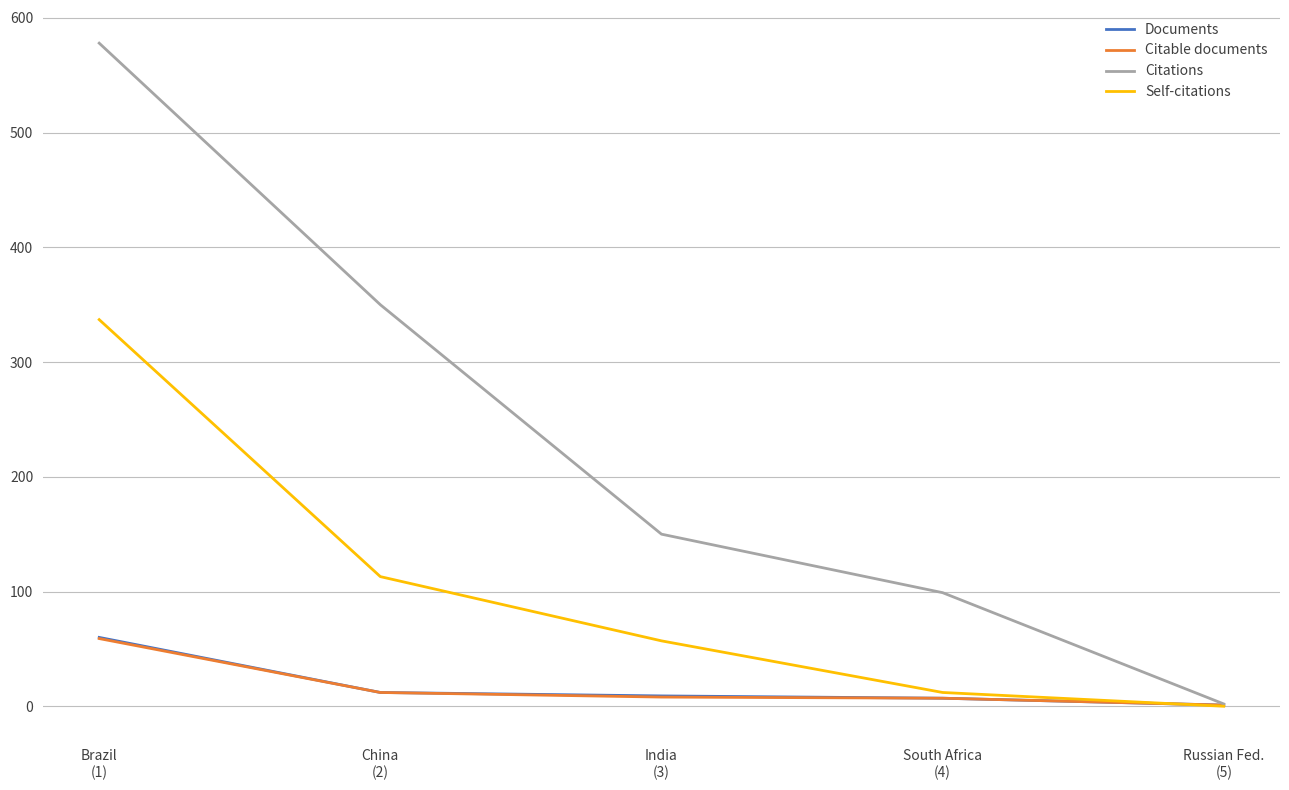

At which label does Self-citations first exceed 57?

Brazil
(1)